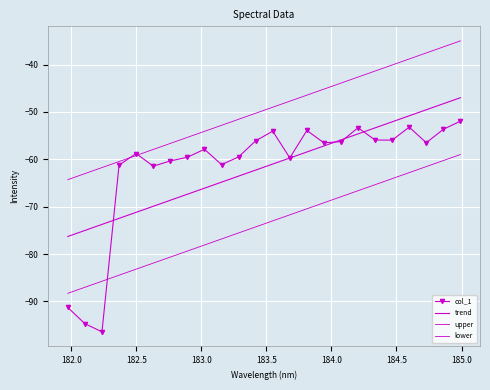

What is the minimum value shown in the chart?

-96.4